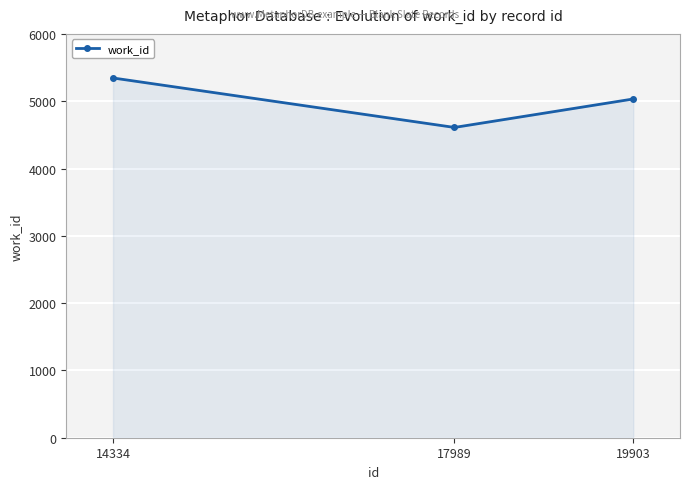

Rank the categories by value from highest to lowest.

14334, 19903, 17989